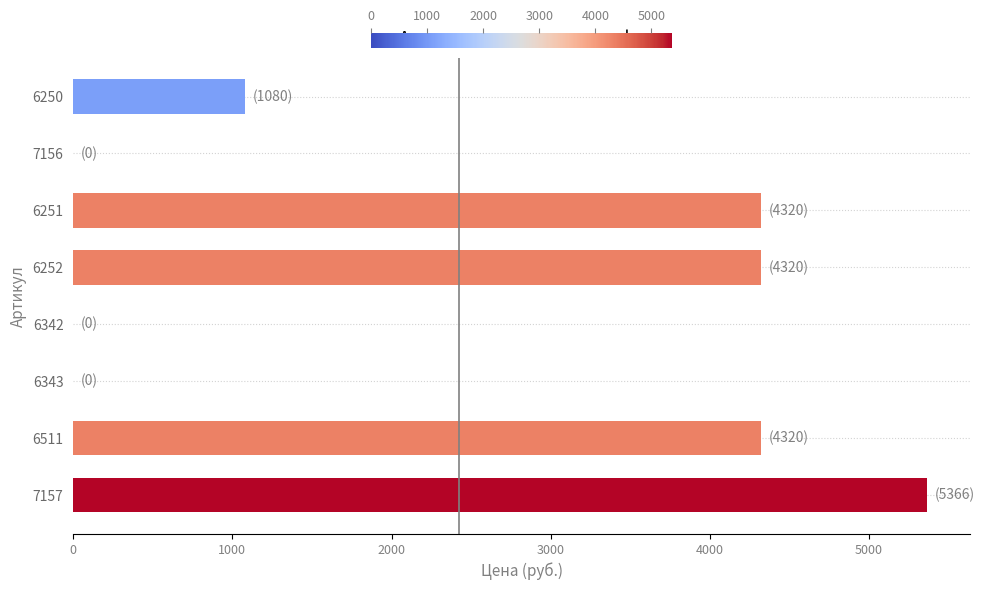

At which category does the chart reach its peak across all series?

7157